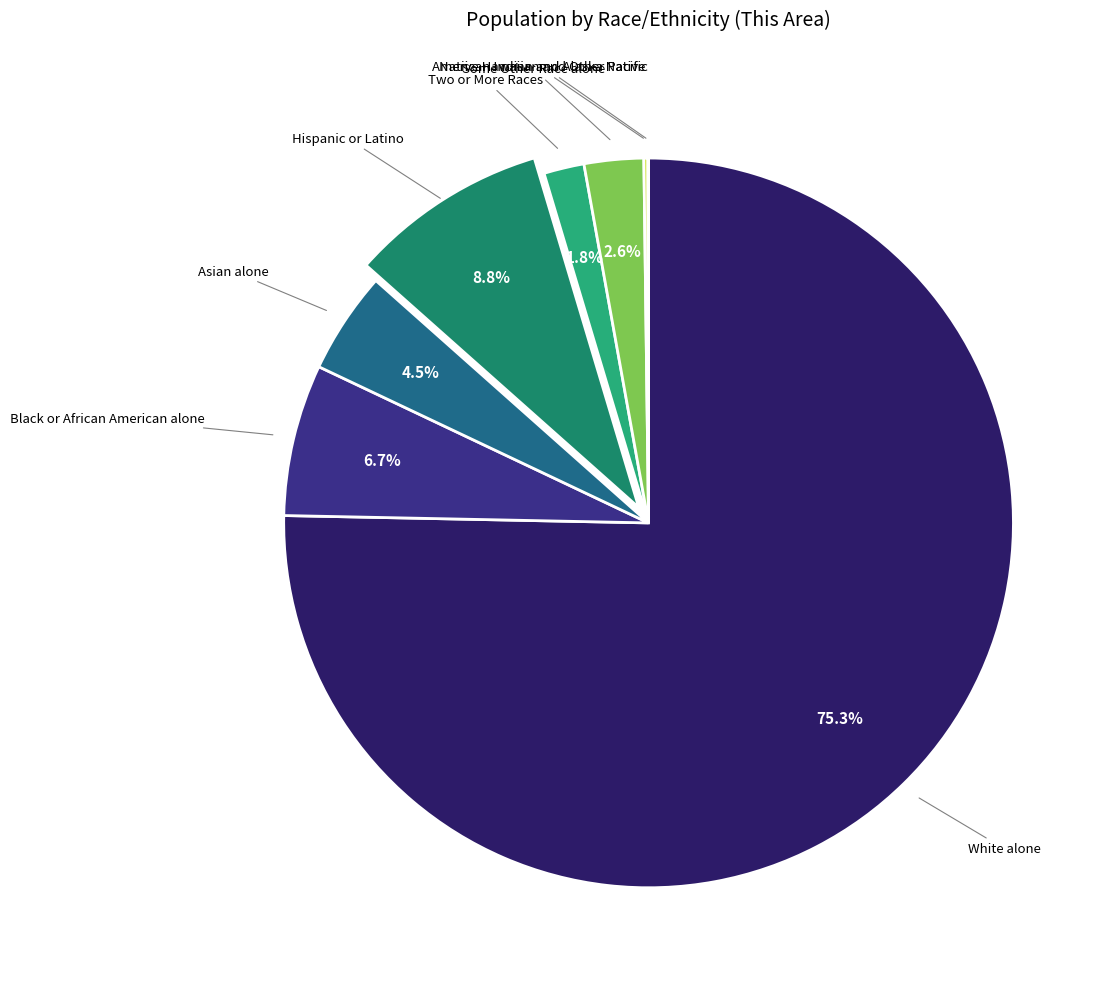

To the nearest percent, what is the average slice percentage?

12%